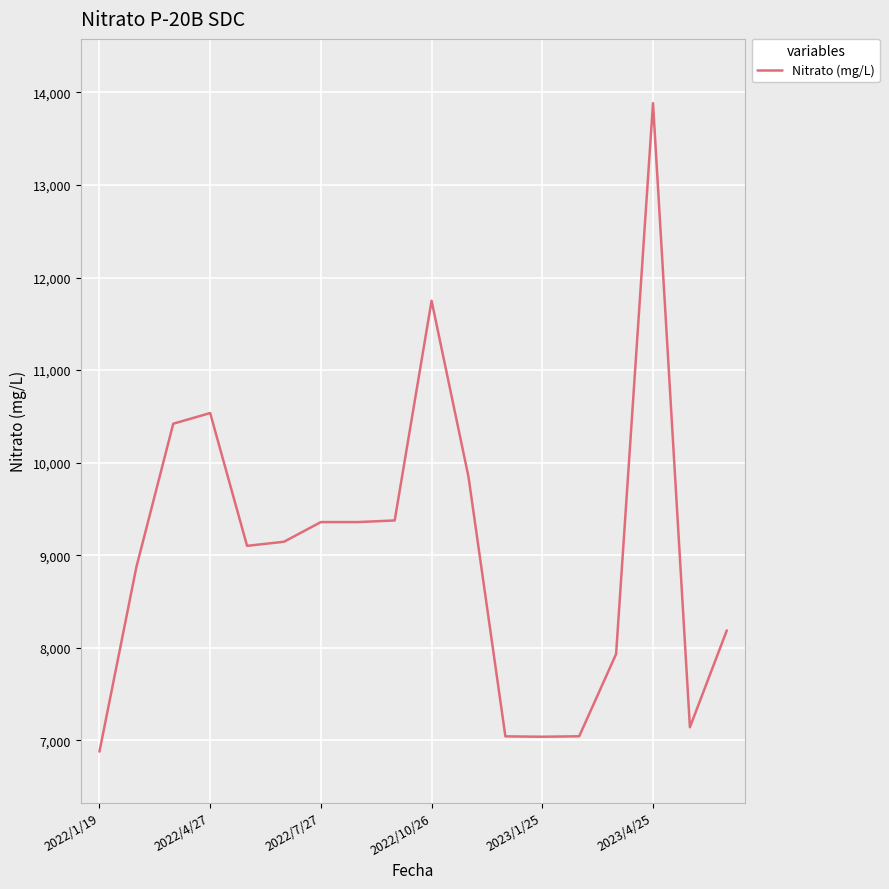

What is the minimum value shown in the chart?

6879.6